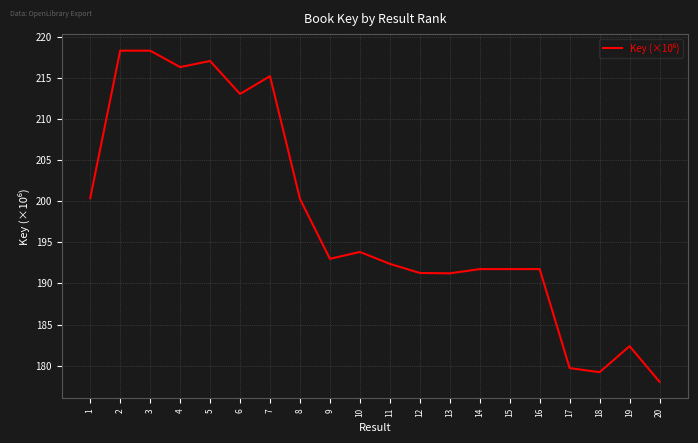

What is the greatest value displayed?

218.4